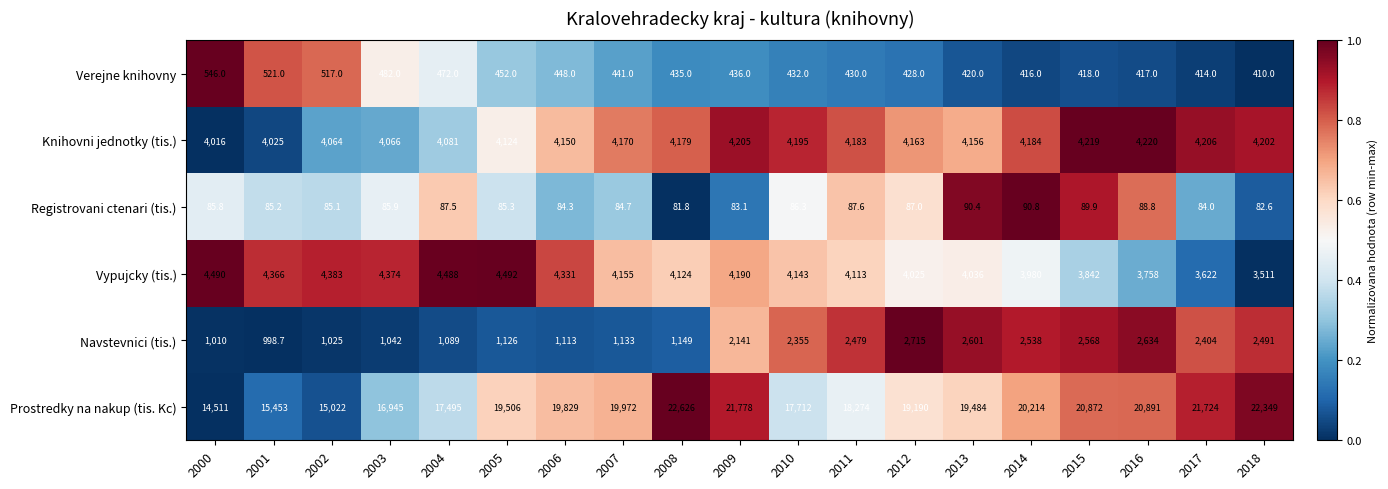

Is it true that Vypujcky (tis.) equals 4113.0 at 2011?

True